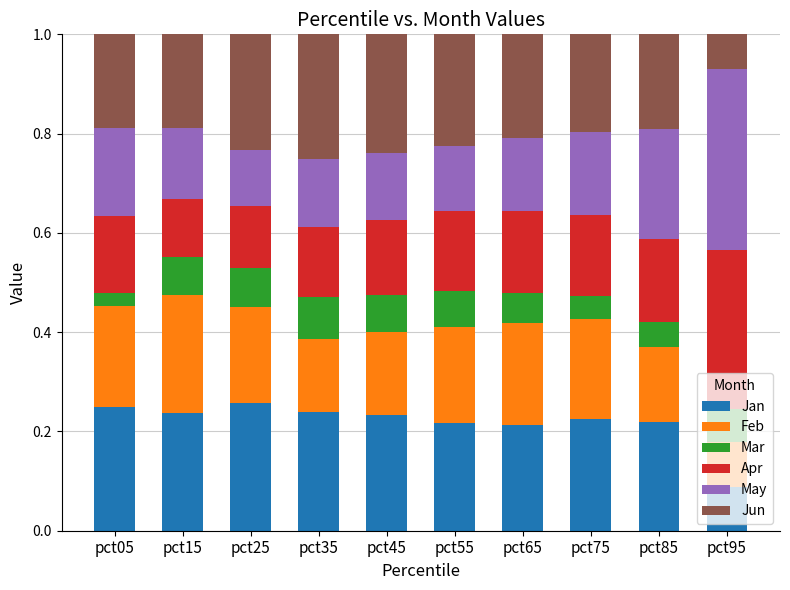

Is it true that Jan equals 0.4 at pct65?

False